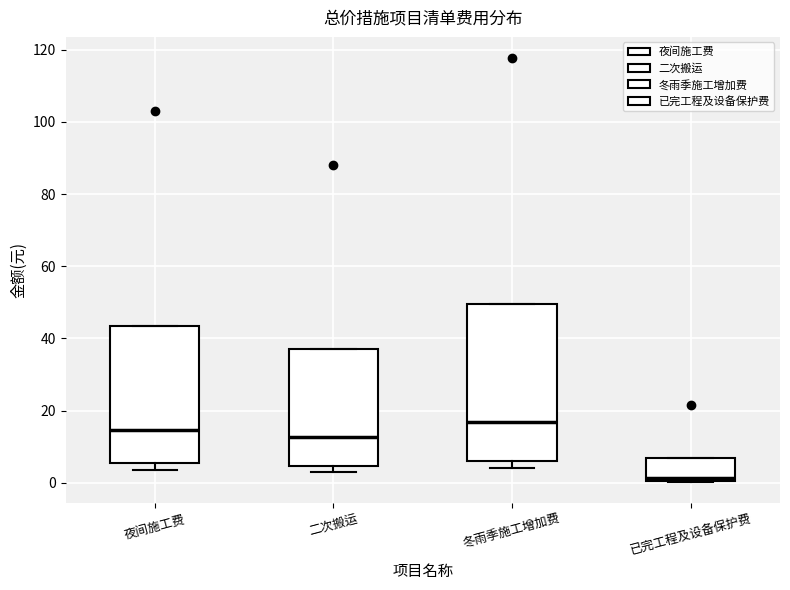

Which box has the lowest median line?

已完工程及设备保护费